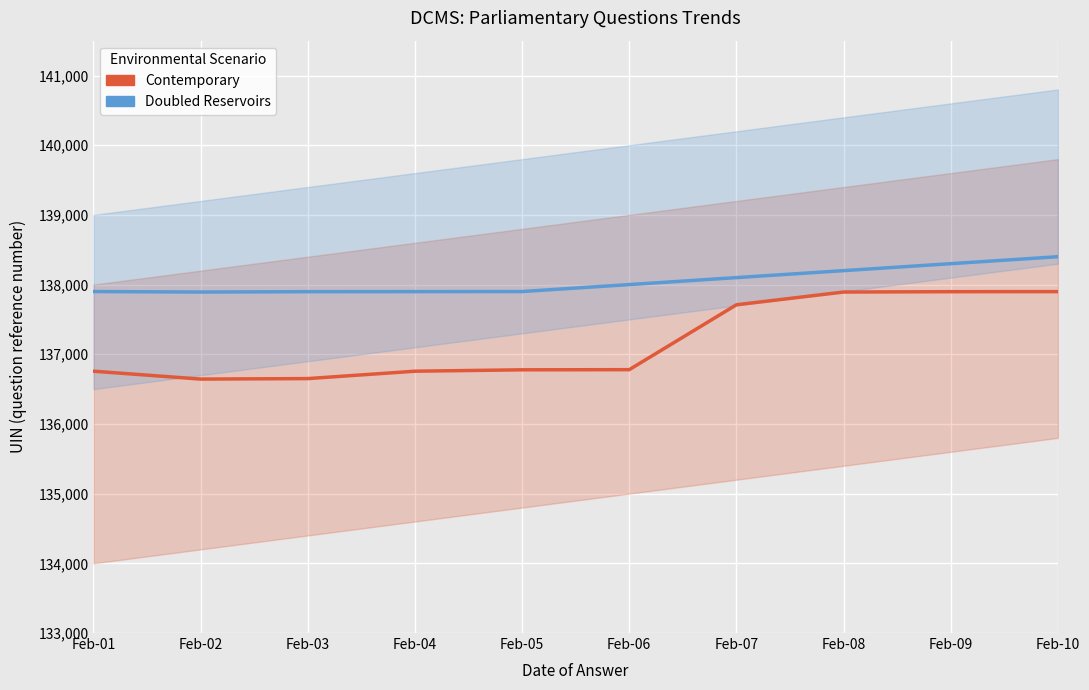

Reading left to right, list all the values displayed in this chart.

Contemporary: 136757	136644	136651	136757	136777	136779	137710	137893	137898	137899
Doubled Reservoirs: 137900	137893	137898	137899	137900	138000	138100	138200	138300	138400